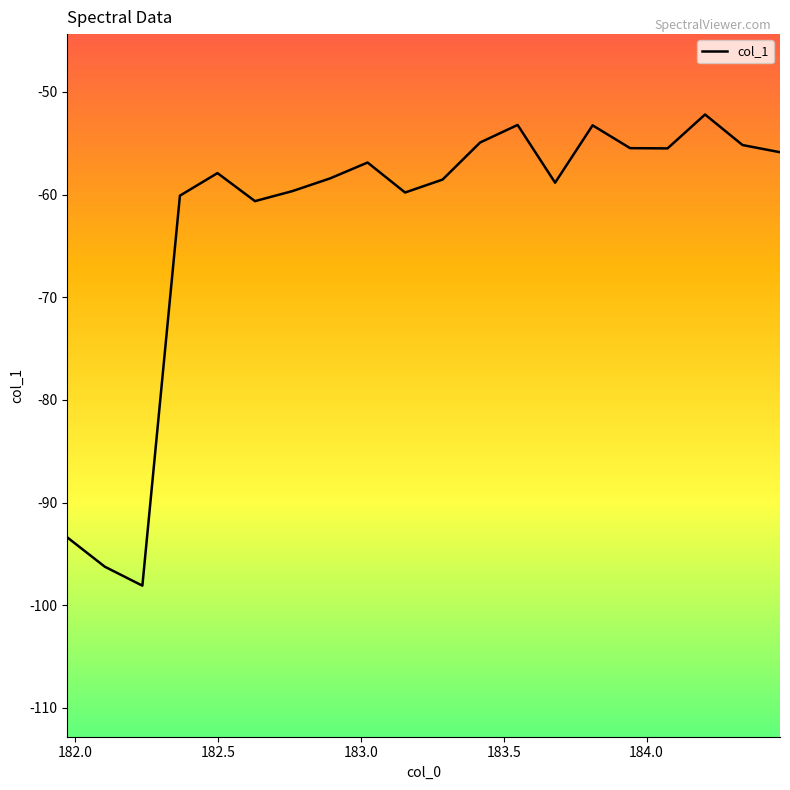

Count the number of data series in this chart.

1